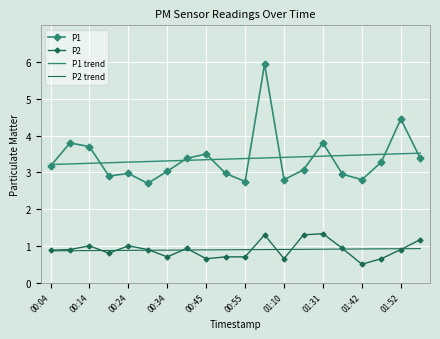

Which series has the widest spread of values?

P1